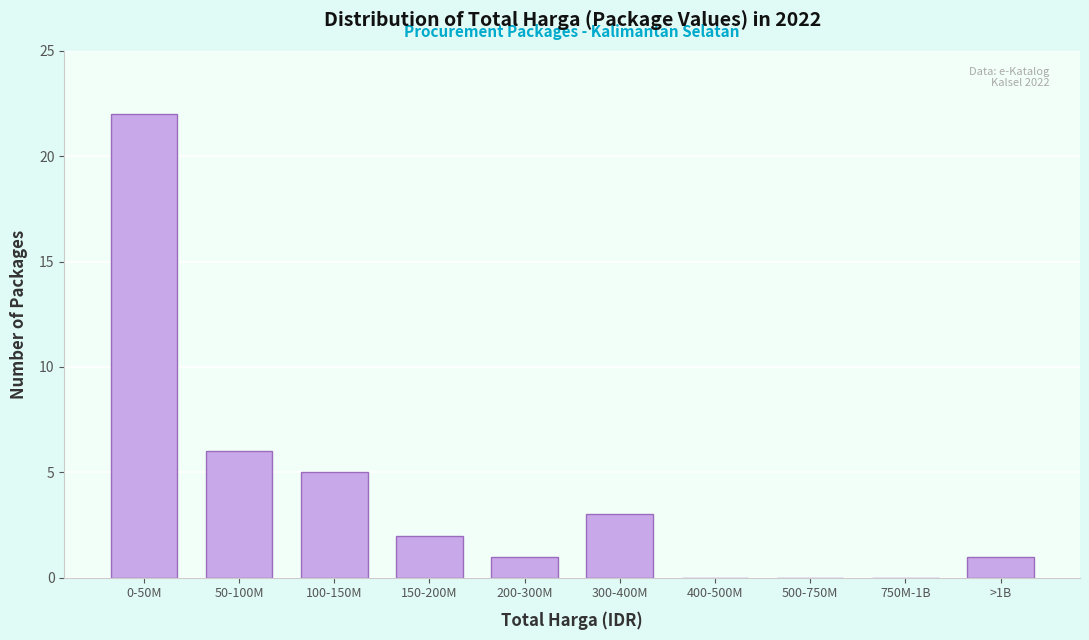

Reading right to left, list all the values displayed in this chart.

>1B=1	750M-1B=0	500-750M=0	400-500M=0	300-400M=3	200-300M=1	150-200M=2	100-150M=5	50-100M=6	0-50M=22